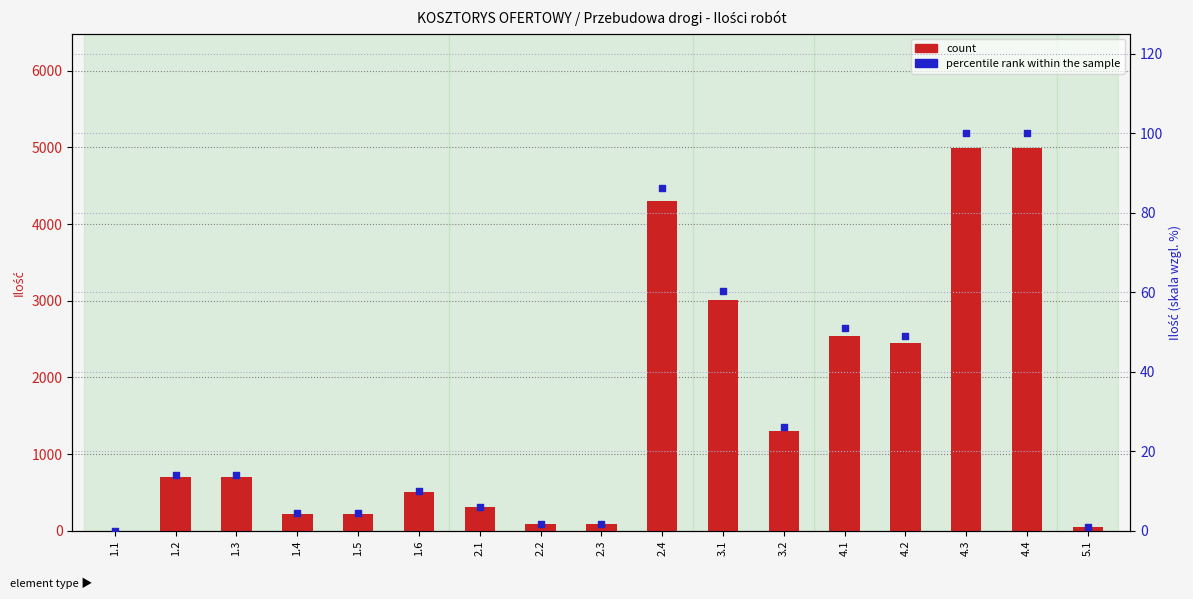

Which series reaches the maximum Y coordinate?

count